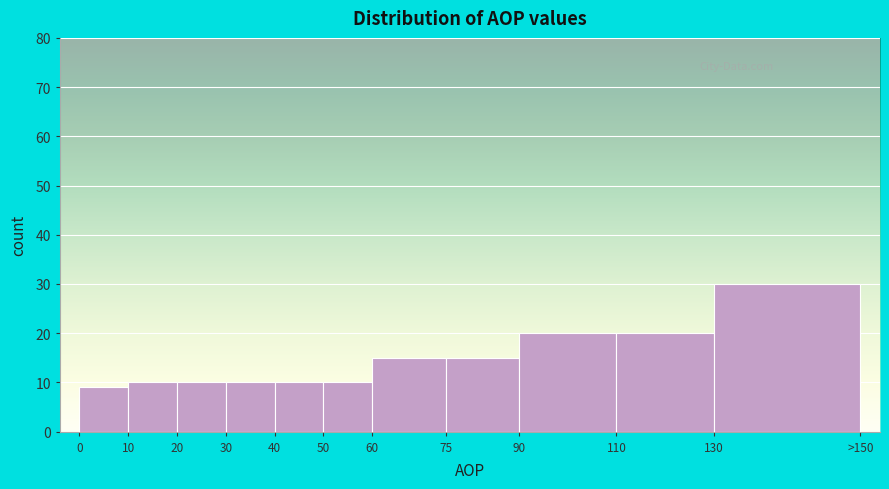

Reading left to right, transcribe all the data shown in this chart.

0=9	10=10	20=10	30=10	40=10	50=10	60=15	75=15	90=20	110=20	130=30